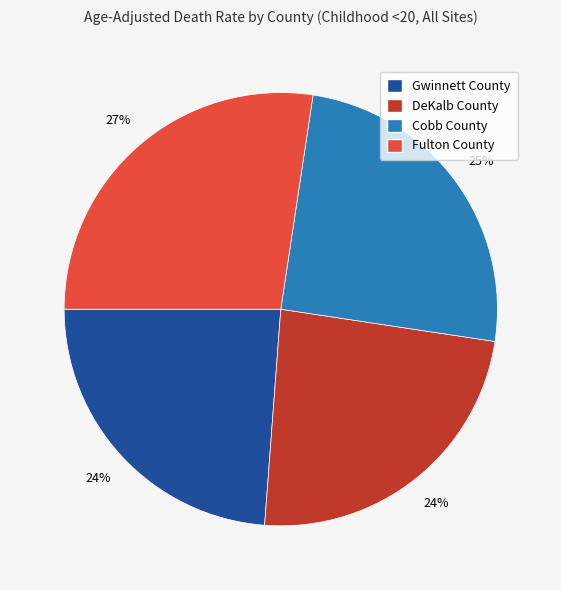

Which category has the biggest portion of the pie?

Fulton County